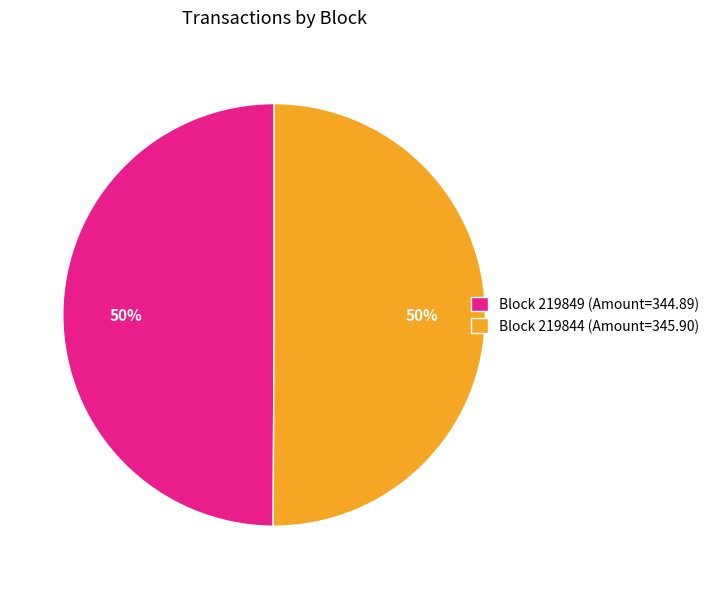

To the nearest percent, what percentage of the pie is Block 219849 (Amount=344.89)?

50%